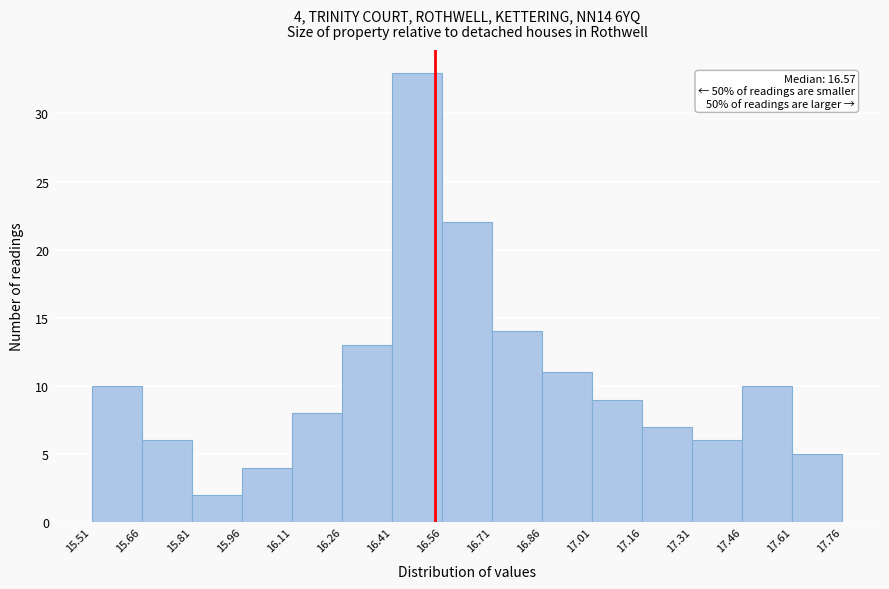

Over which range of the x-axis is the bar tallest?

16.41 to 16.56